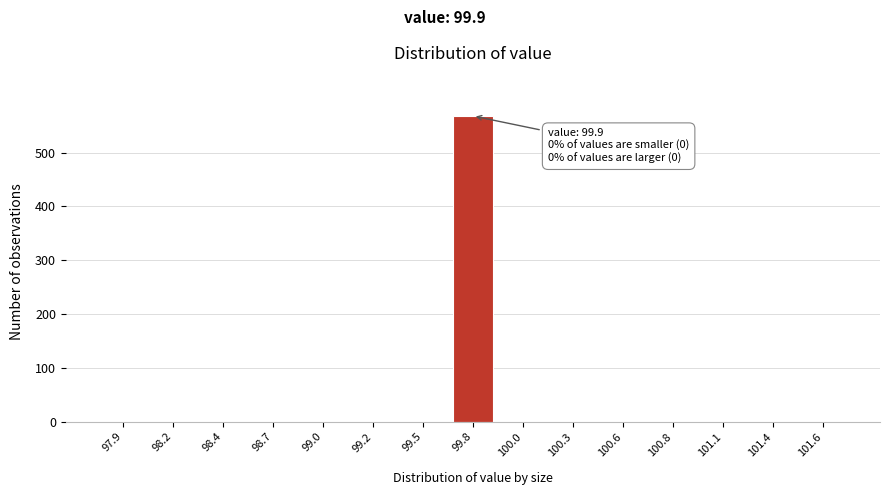

Reading left to right, list all the values displayed in this chart.

97.9=0	98.2=0	98.4=0	98.7=0	99.0=0	99.2=0	99.5=0	99.8=568	100.0=0	100.3=0	100.6=0	100.8=0	101.1=0	101.4=0	101.6=0